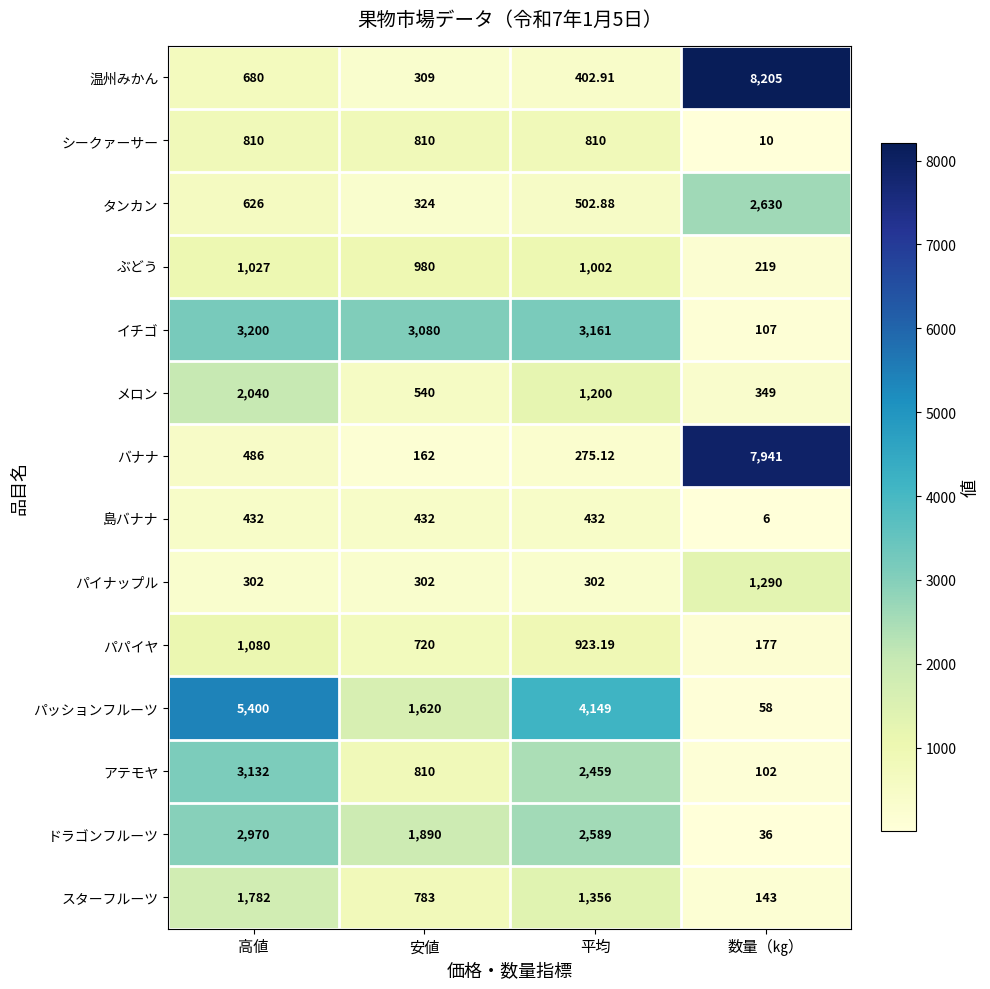

Which series has the largest total across all categories?

パッションフルーツ